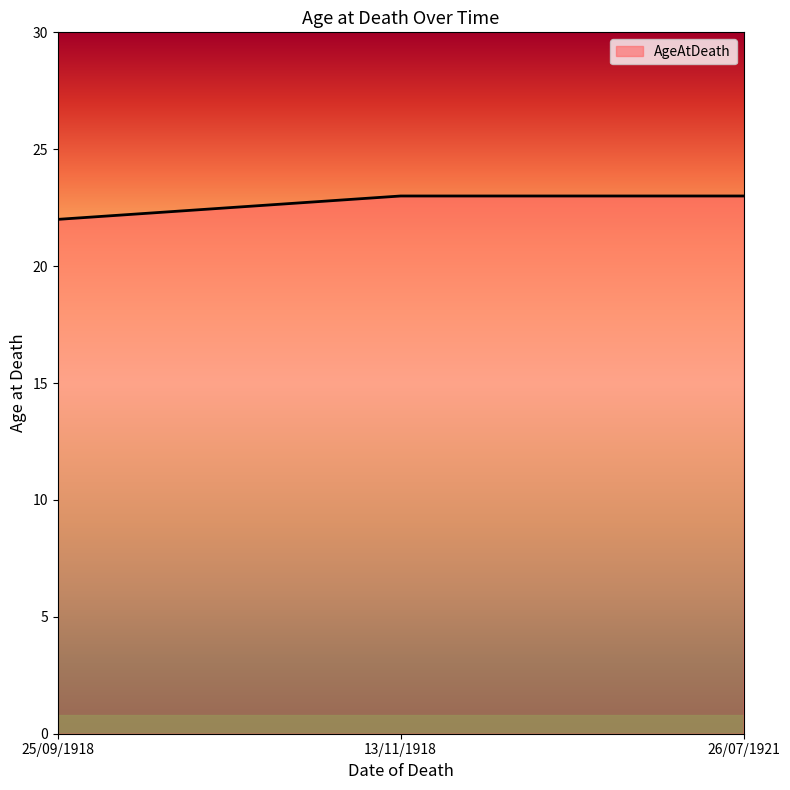

Which has a higher value, 13/11/1918 or 25/09/1918?

13/11/1918